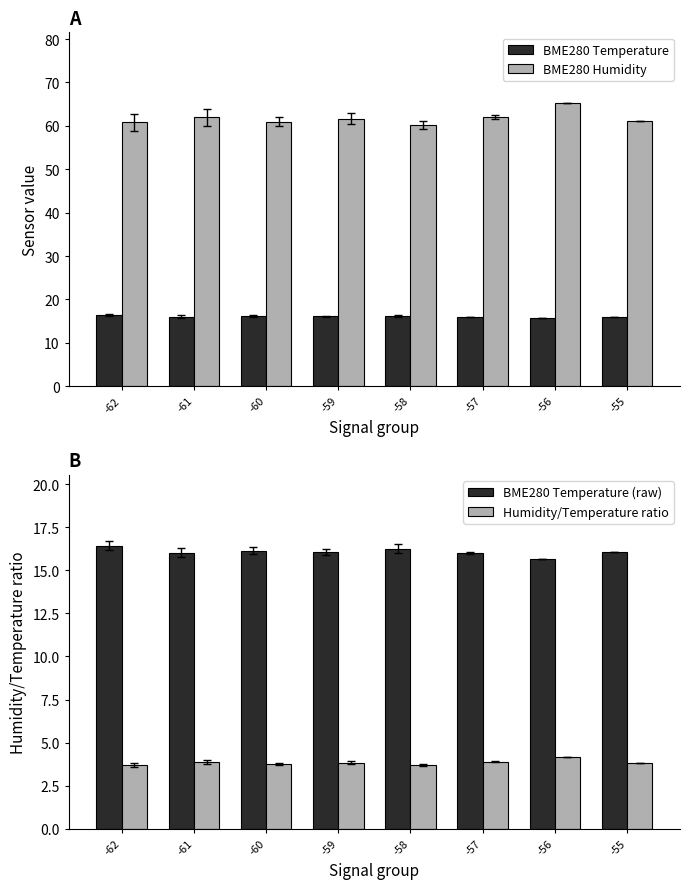

List the series in order of their peak value, lowest first.

Humidity/Temperature ratio, BME280 Temperature, BME280 Temperature (raw), BME280 Humidity